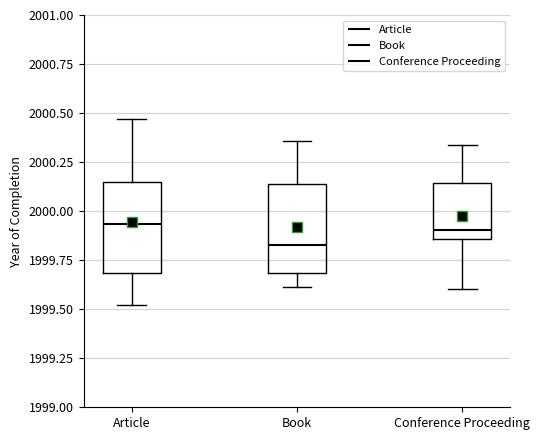

Which box's median line is the lowest?

Book